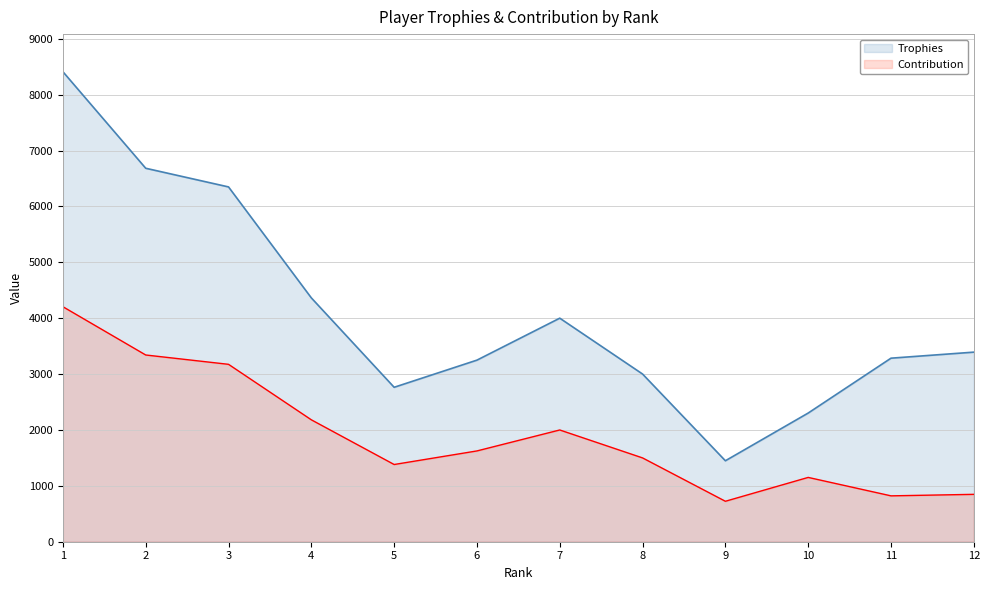

What is the sum of all Contribution values?

22956